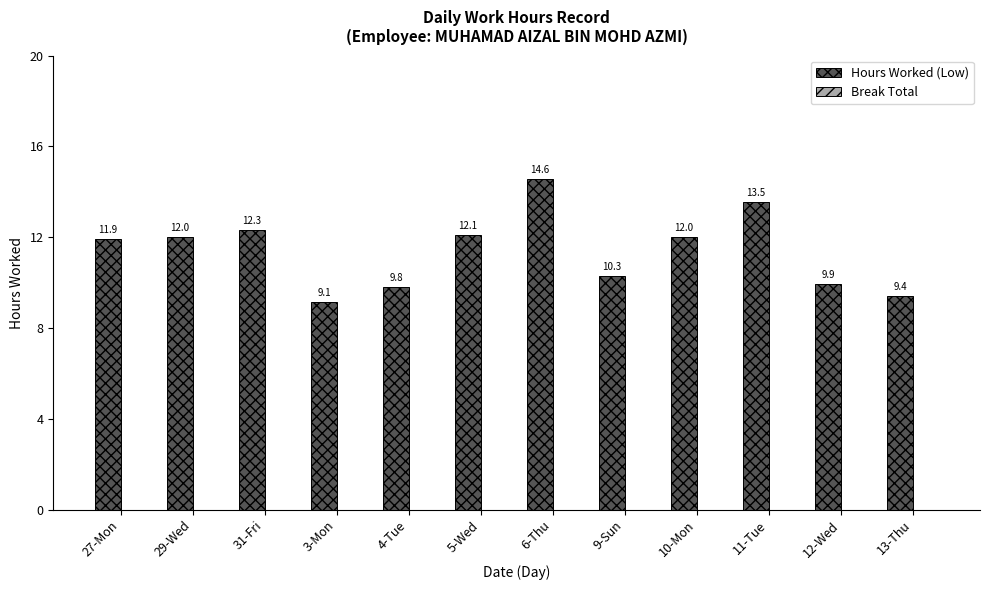

At which label is the value closest to 11?

9-Sun